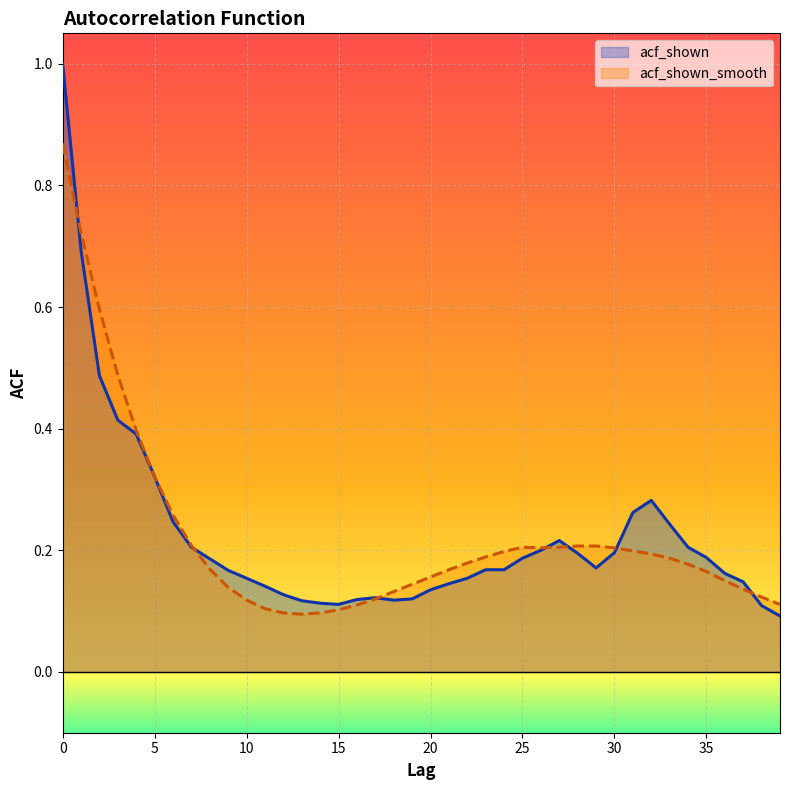

At which category does acf_shown_smooth reach its first local valley?

13